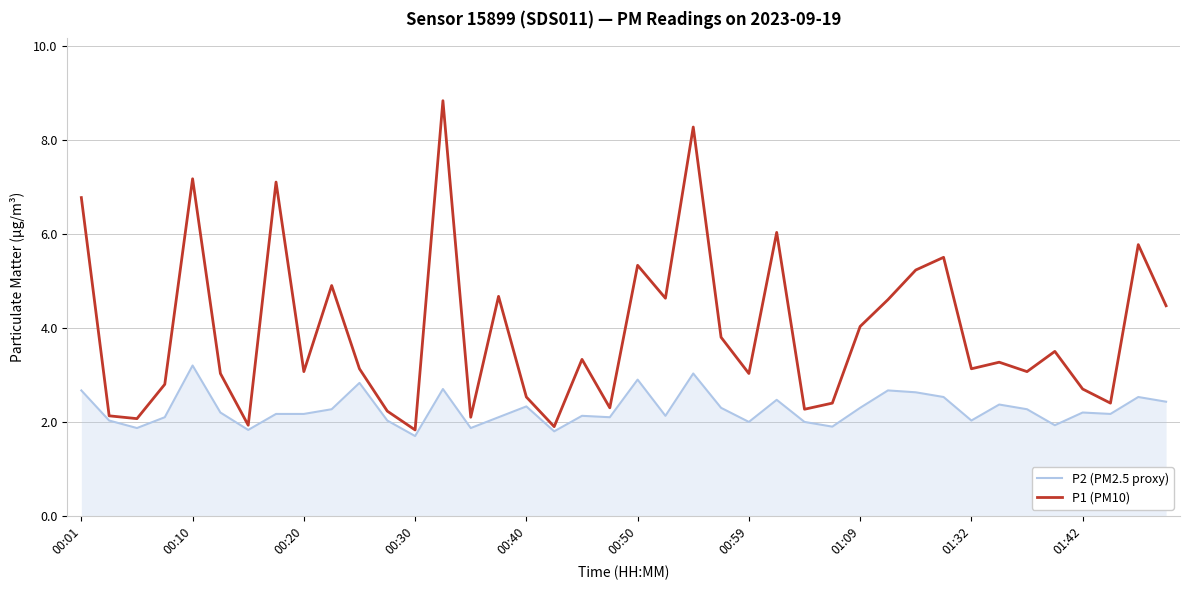

What are all the series names shown in the legend?

P2 (PM2.5 proxy), P1 (PM10)